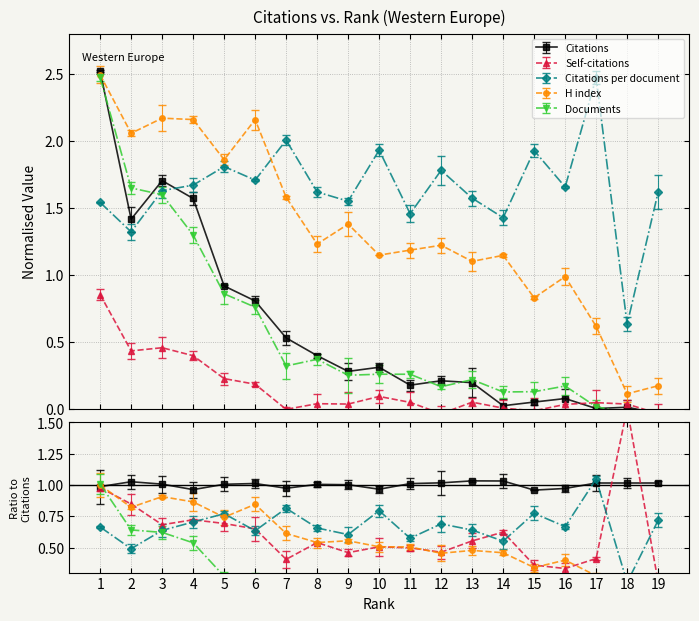

Reading right to left, list all the values displayed in this chart.

Citations: 19=-0.0	18=0.0	17=0.0	16=0.1	15=0.1	14=0.0	13=0.2	12=0.2	11=0.2	10=0.3	9=0.3	8=0.4	7=0.5	6=0.8	5=0.9	4=1.6	3=1.7	2=1.4	1=2.5
Self-citations: 19=-0.0	18=0.0	17=0.0	16=0.0	15=-0.0	14=0.0	13=0.1	12=-0.0	11=0.1	10=0.1	9=0.0	8=0.0	7=-0.0	6=0.2	5=0.2	4=0.4	3=0.5	2=0.4	1=0.9
Citations per document: 19=1.6	18=0.6	17=2.5	16=1.7	15=1.9	14=1.4	13=1.6	12=1.8	11=1.5	10=1.9	9=1.6	8=1.6	7=2.0	6=1.7	5=1.8	4=1.7	3=1.6	2=1.3	1=1.5
H index: 19=0.2	18=0.1	17=0.6	16=1.0	15=0.8	14=1.1	13=1.1	12=1.2	11=1.2	10=1.1	9=1.4	8=1.2	7=1.6	6=2.2	5=1.9	4=2.2	3=2.2	2=2.1	1=2.5
Documents: 19=-0.0	18=-0.0	17=0.0	16=0.2	15=0.1	14=0.1	13=0.2	12=0.2	11=0.3	10=0.3	9=0.3	8=0.4	7=0.3	6=0.8	5=0.9	4=1.3	3=1.6	2=1.6	1=2.5